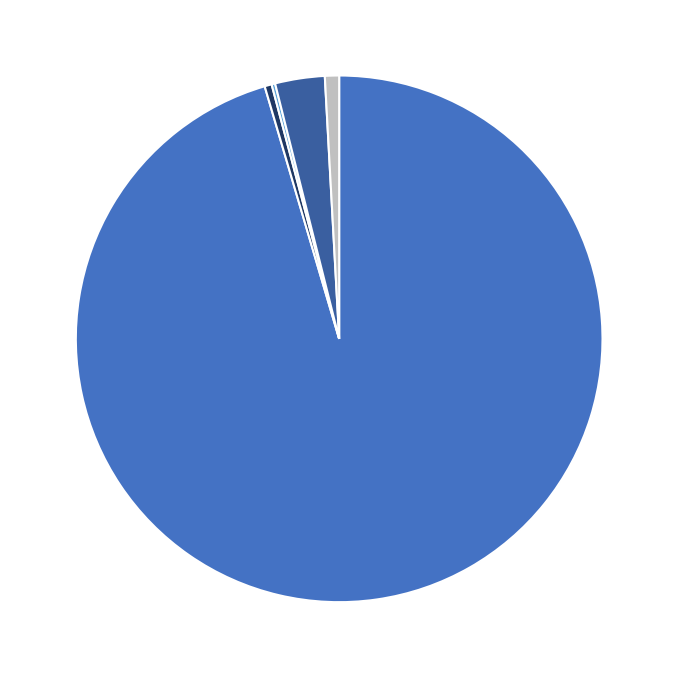

Is there a majority slice in this chart?

Yes